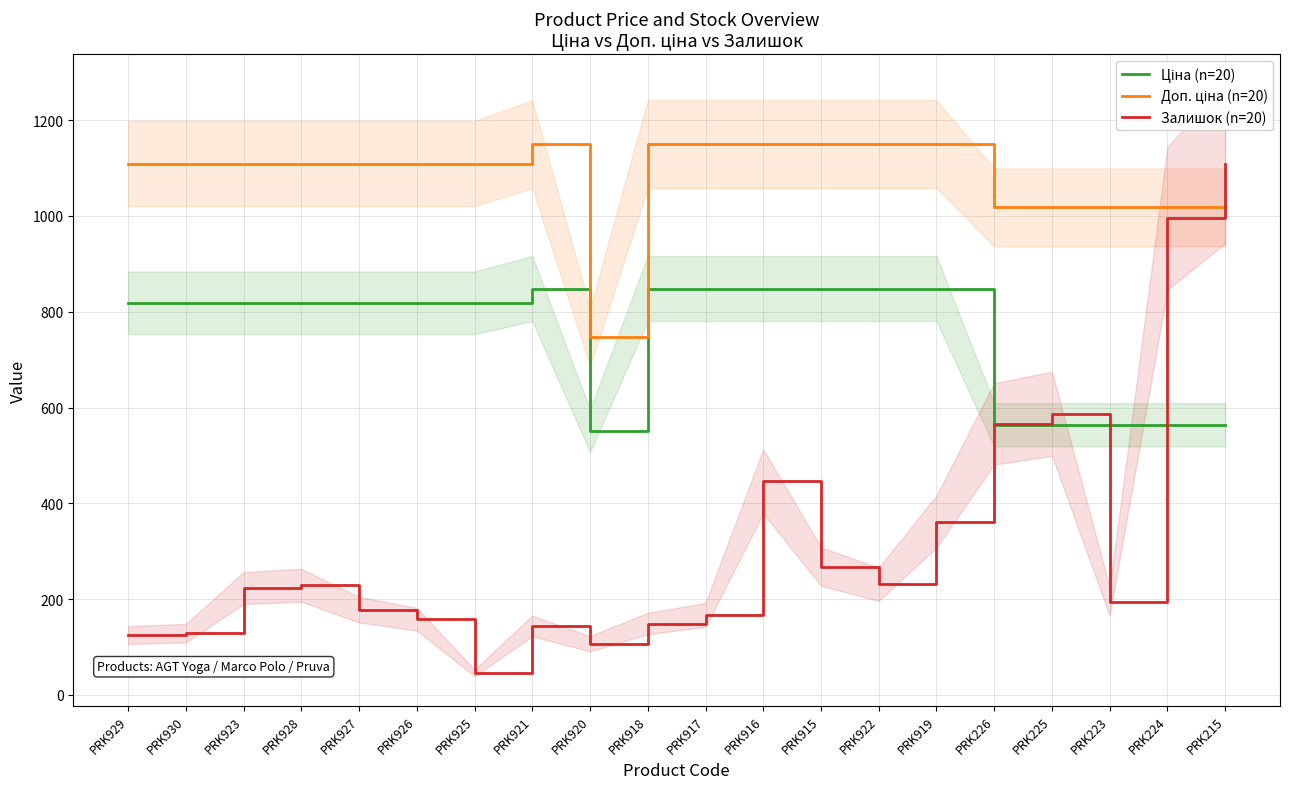

Where is the first local maximum for Ціна (n=20)?

PRK921